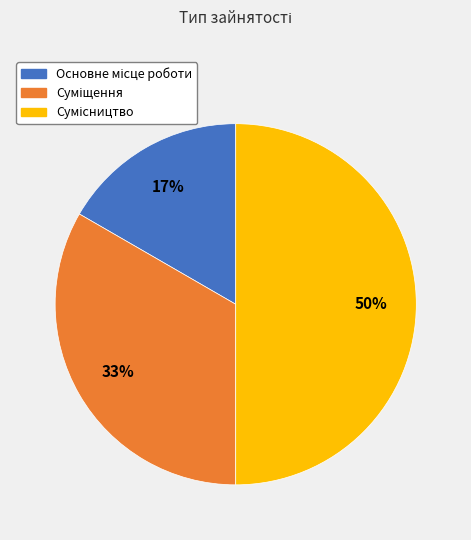

To the nearest percent, what is the average slice percentage?

33%